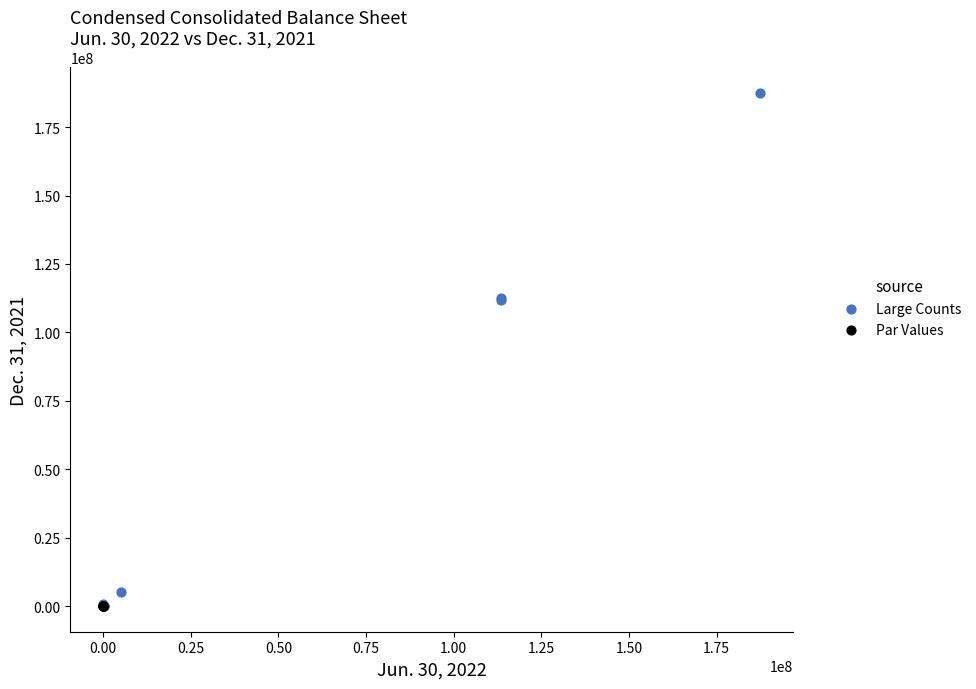

Which series reaches the maximum Y coordinate?

Large Counts